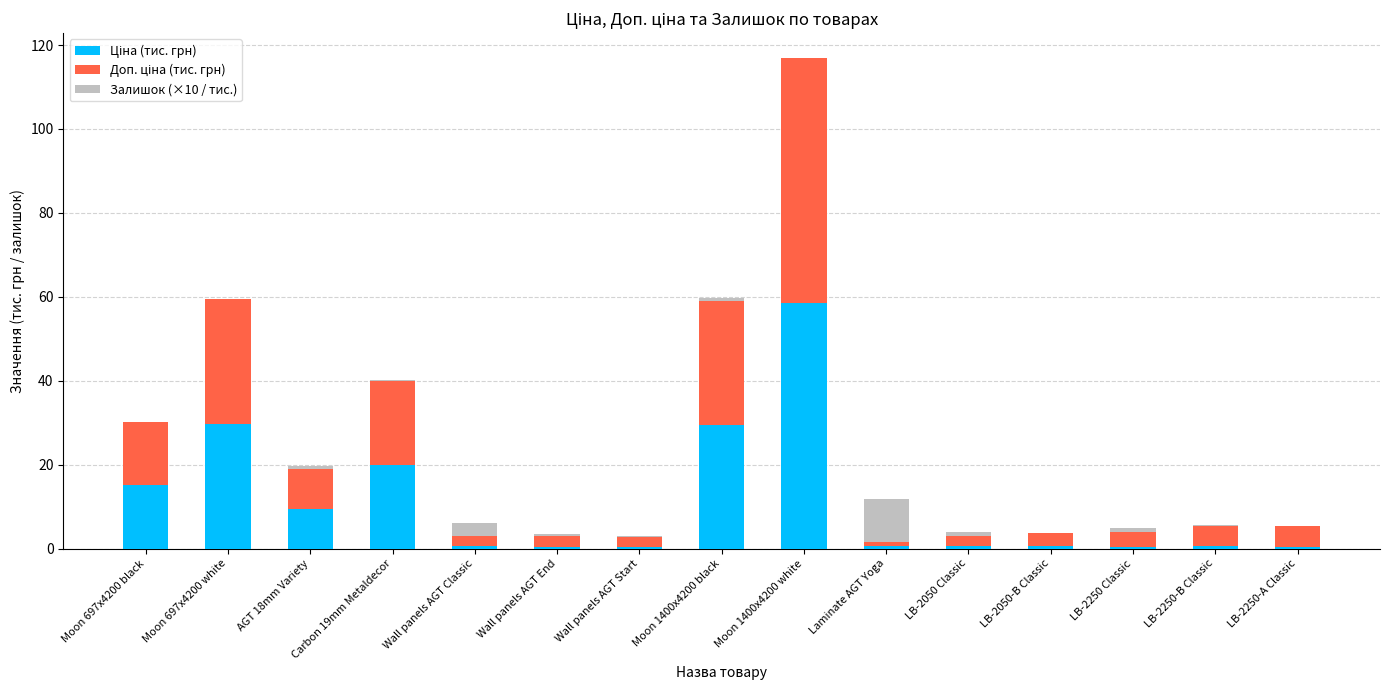

At which category is the sum across all series the highest?

Moon 1400x4200 white